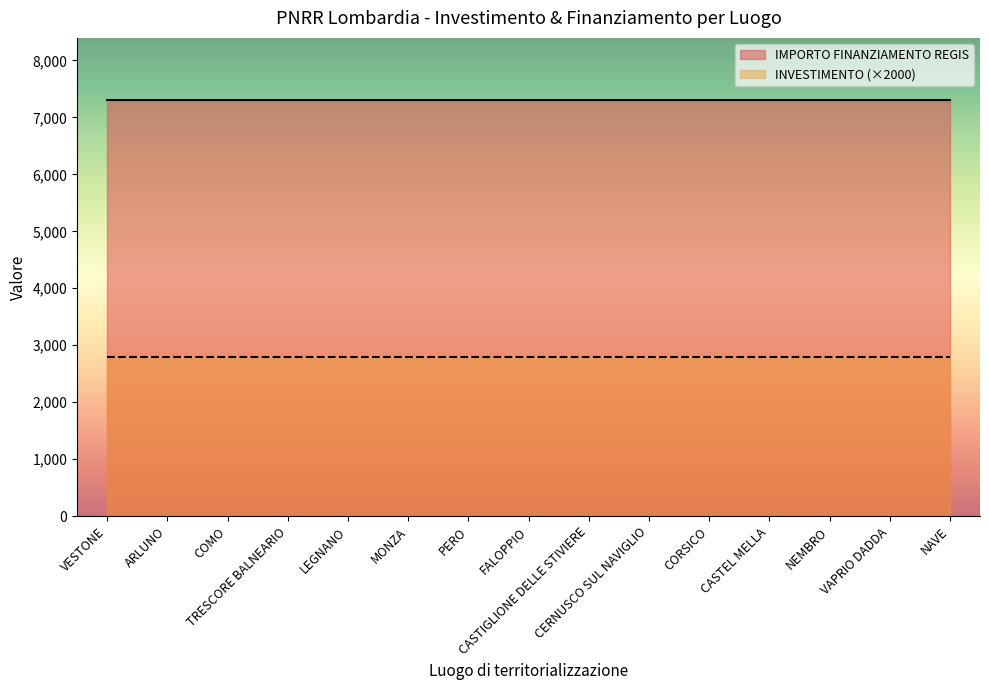

Between CASTEL MELLA and CASTIGLIONE DELLE STIVIERE, which is larger?

CASTEL MELLA